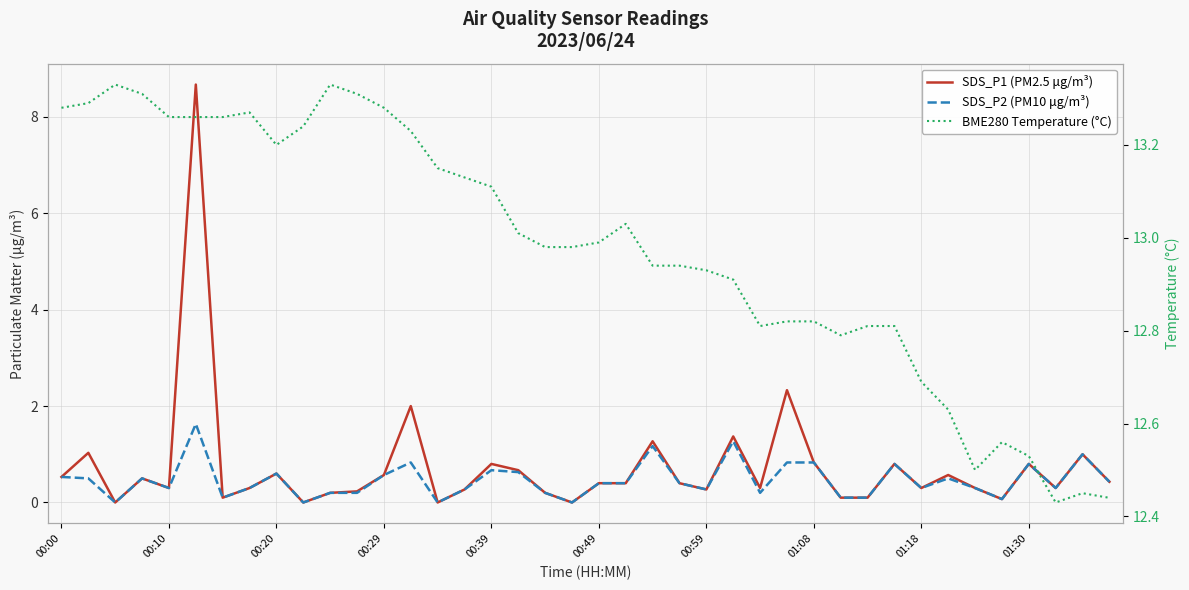

Between 01:08 and 15, which series saw the biggest shift?

BME280 Temperature (°C)